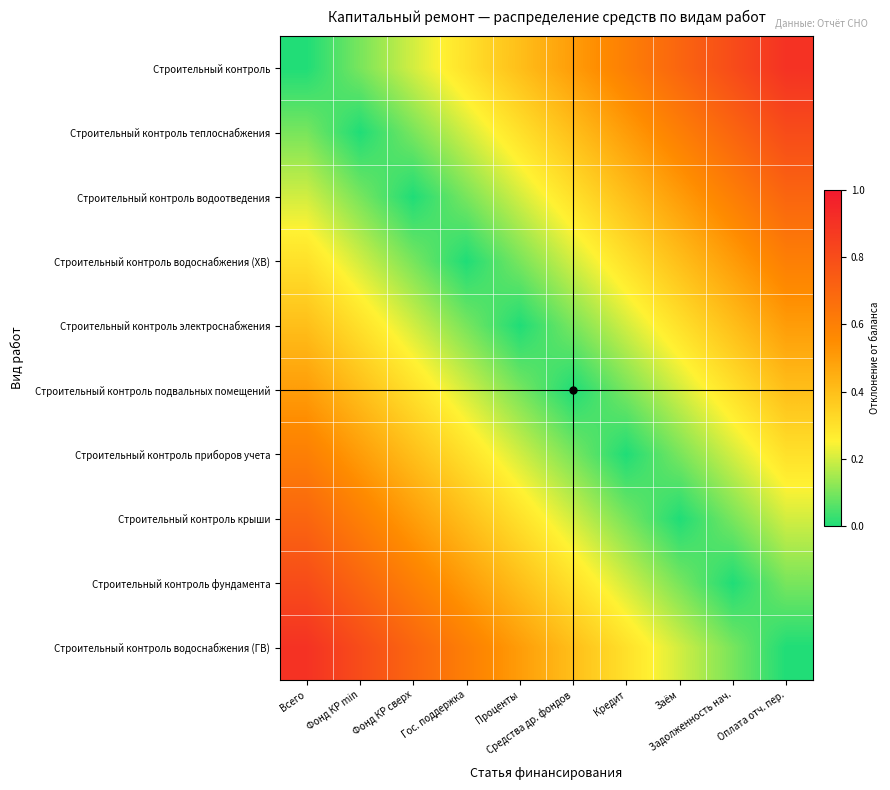

At how many categories does at least one series exceed 0?

10